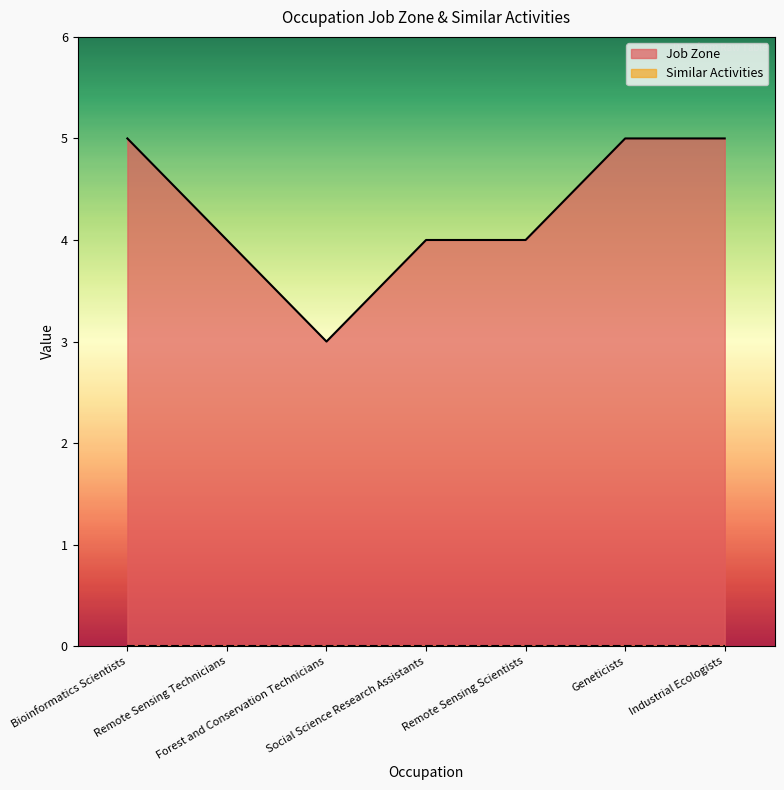

What is the difference between the maximum and minimum values?

2